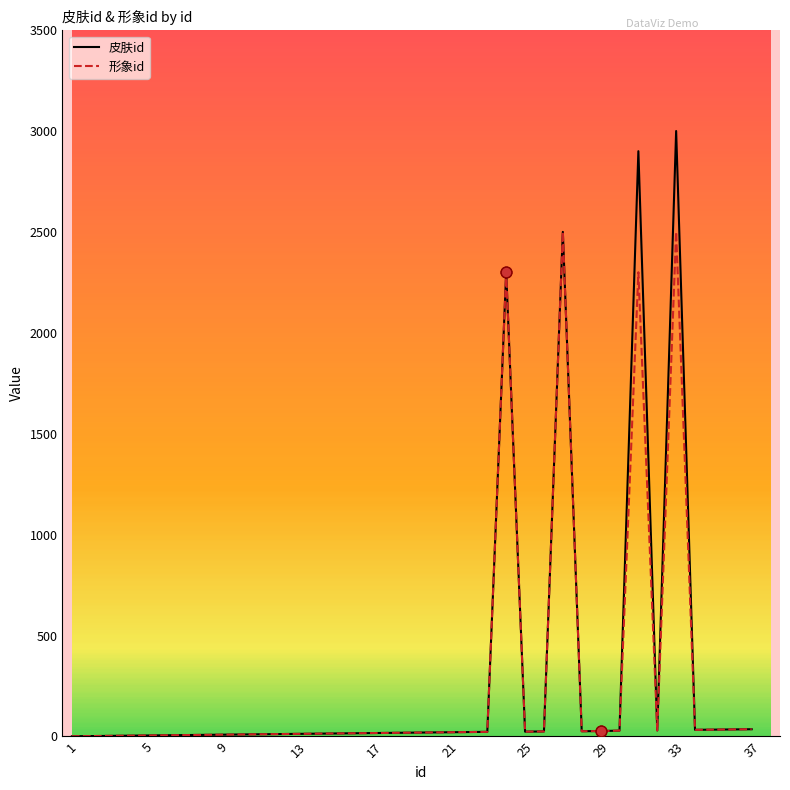

Which series has the largest total across all categories?

皮肤id